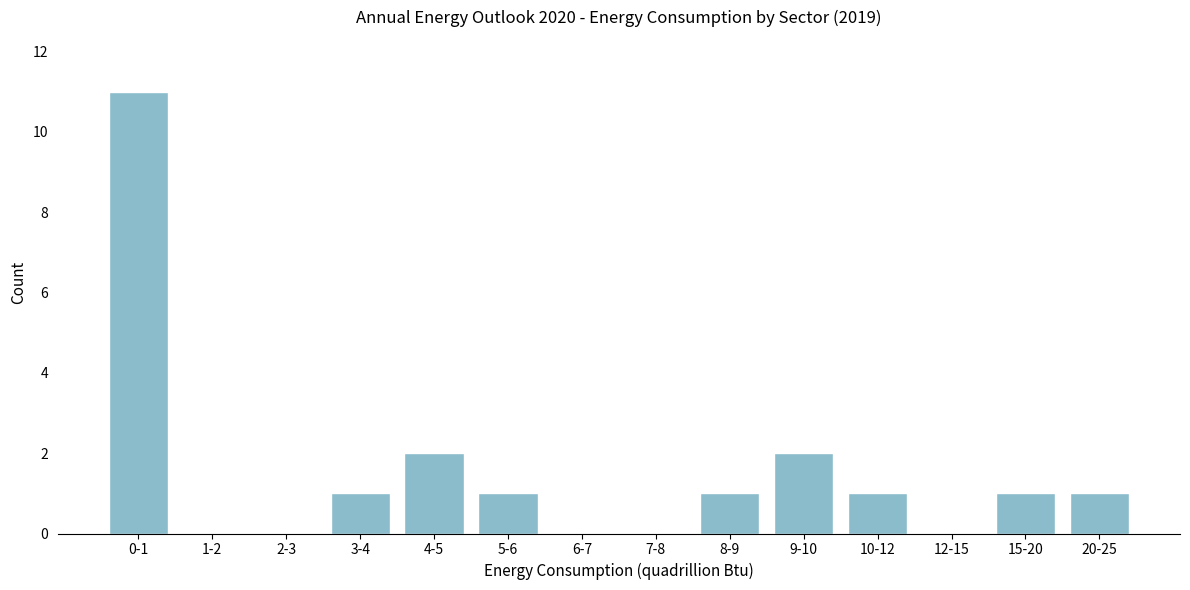

Reading left to right, extract all data points from this chart.

0-1=11	1-2=0	2-3=0	3-4=1	4-5=2	5-6=1	6-7=0	7-8=0	8-9=1	9-10=2	10-12=1	12-15=0	15-20=1	20-25=1